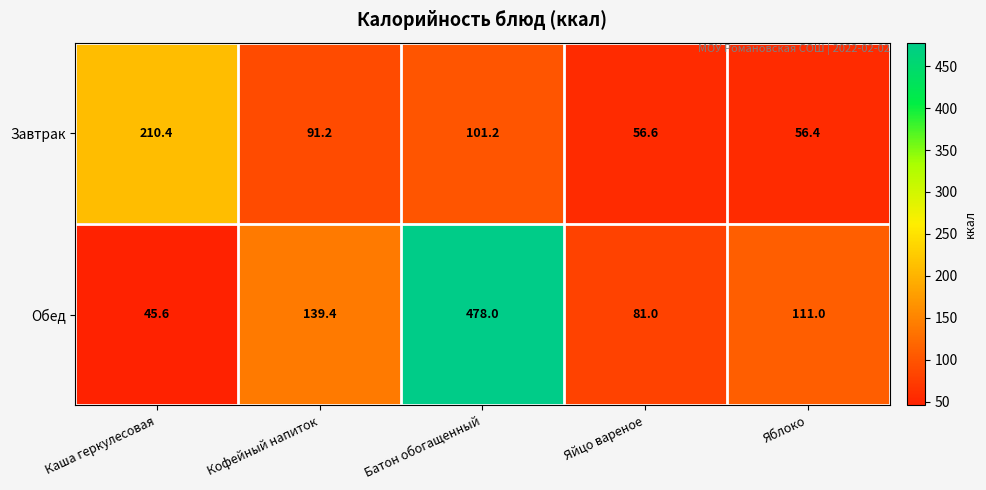

Reading left to right, transcribe all the data shown in this chart.

Завтрак: 210.4	91.2	101.2	56.6	56.4
Обед: 45.6	139.4	478.0	81.0	111.0